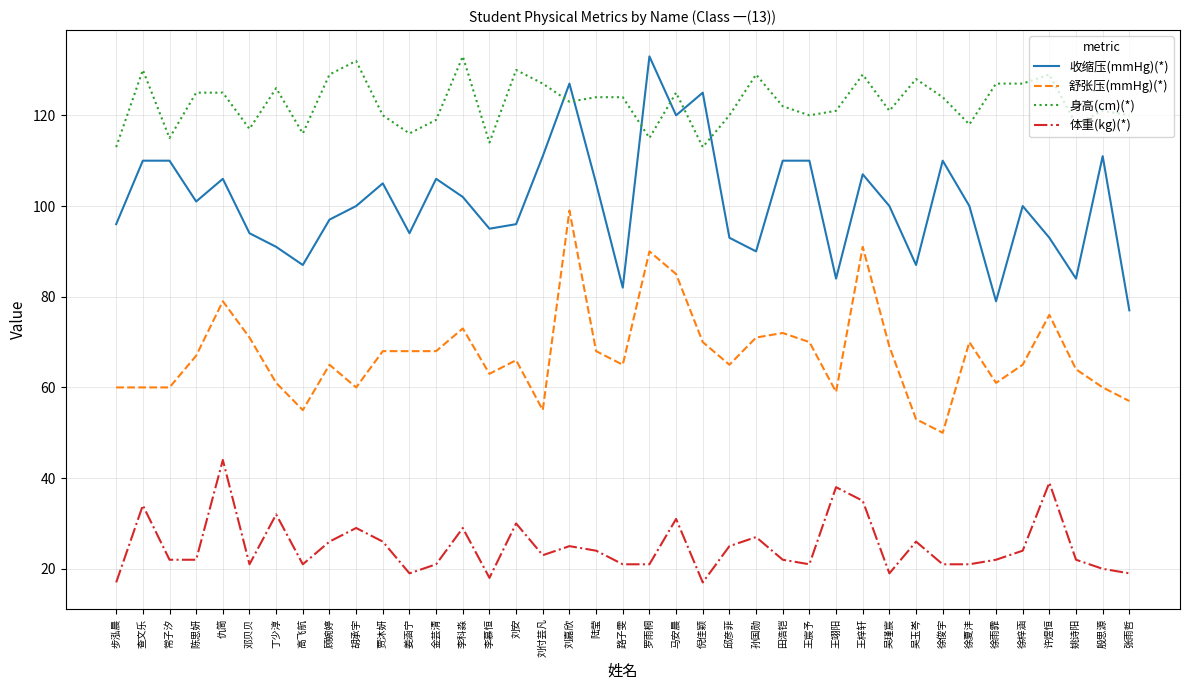

Rank the series at 步泓晨 from highest to lowest value.

身高(cm)(*), 收缩压(mmHg)(*), 舒张压(mmHg)(*), 体重(kg)(*)